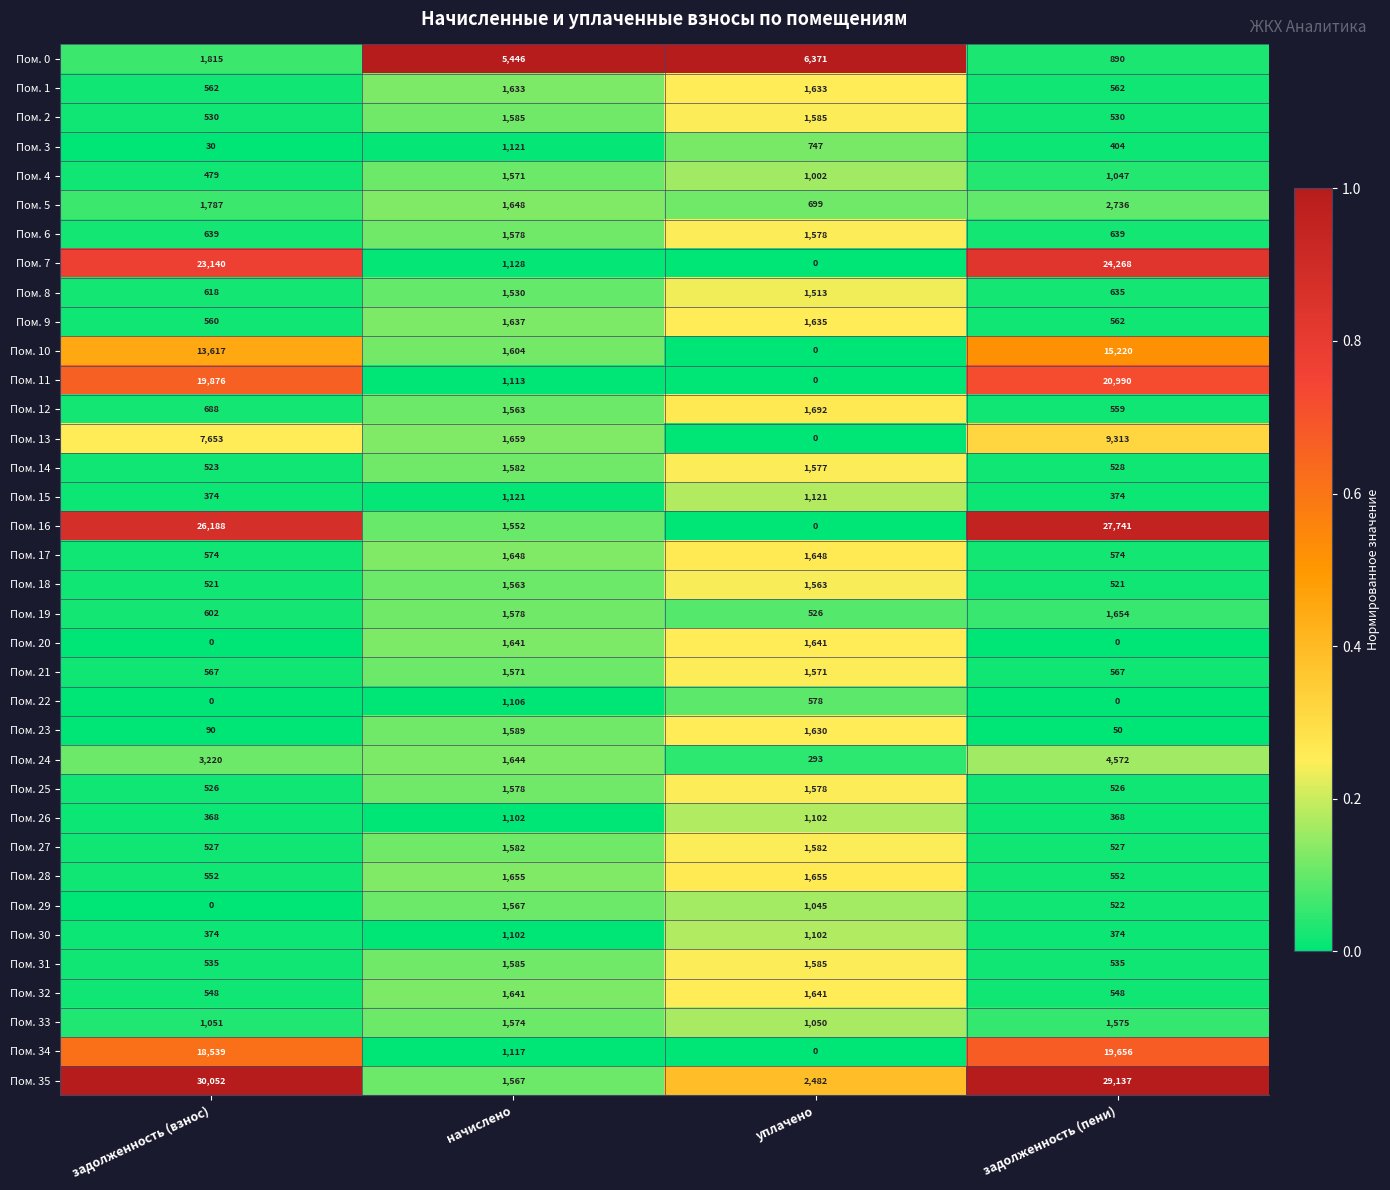

How many distinct data groups are displayed?

36